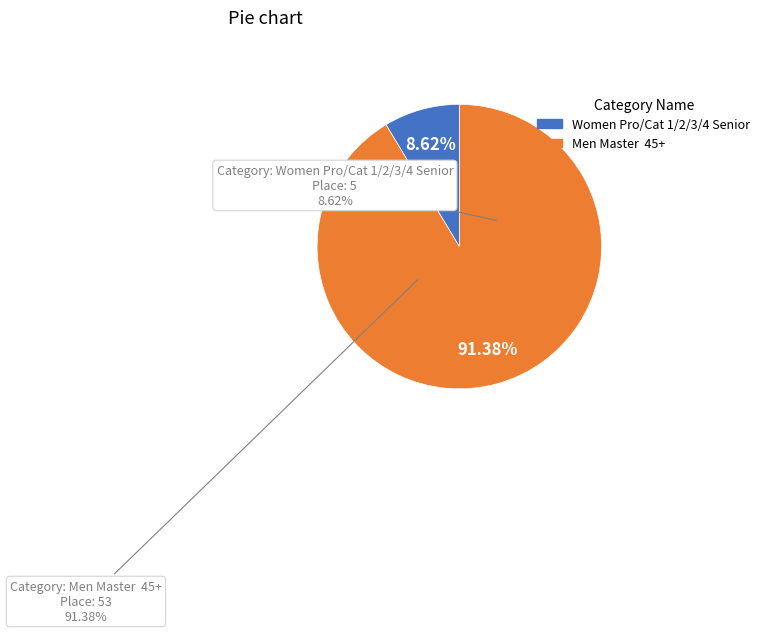

Rank the categories by value from highest to lowest.

Men Master  45+, Women Pro/Cat 1/2/3/4 Senior